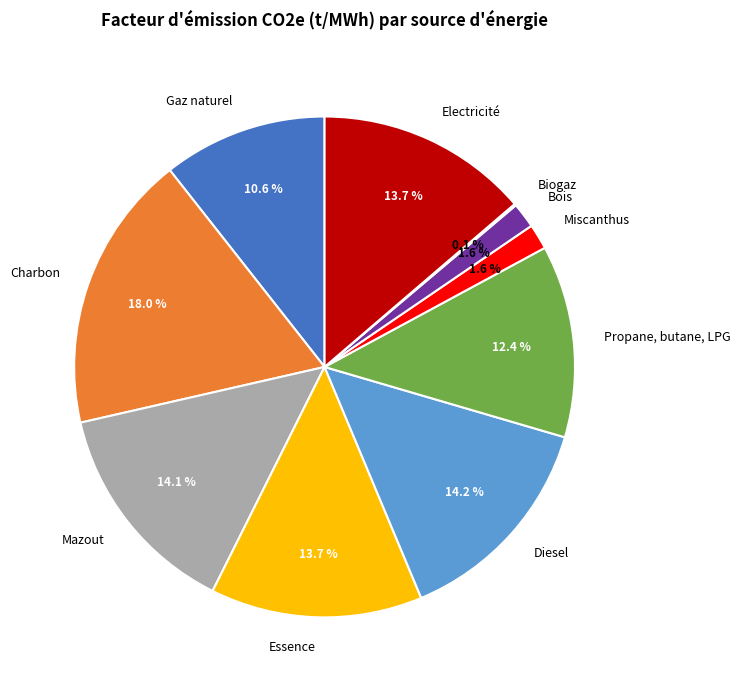

Between Gaz naturel and Miscanthus, which is larger?

Gaz naturel